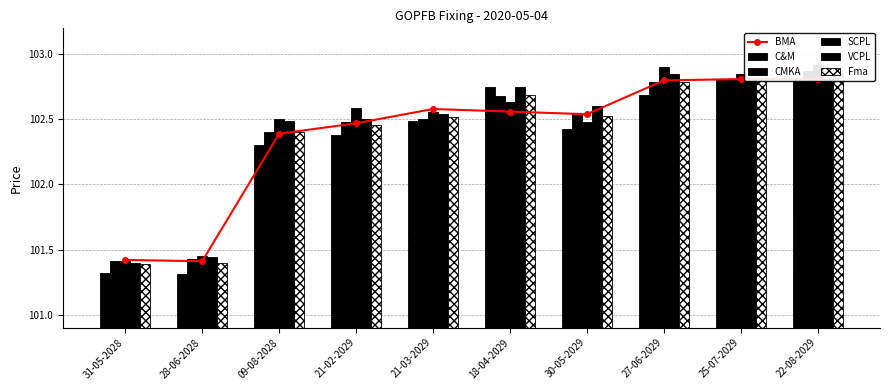

What is the maximum value for SCPL?

102.9